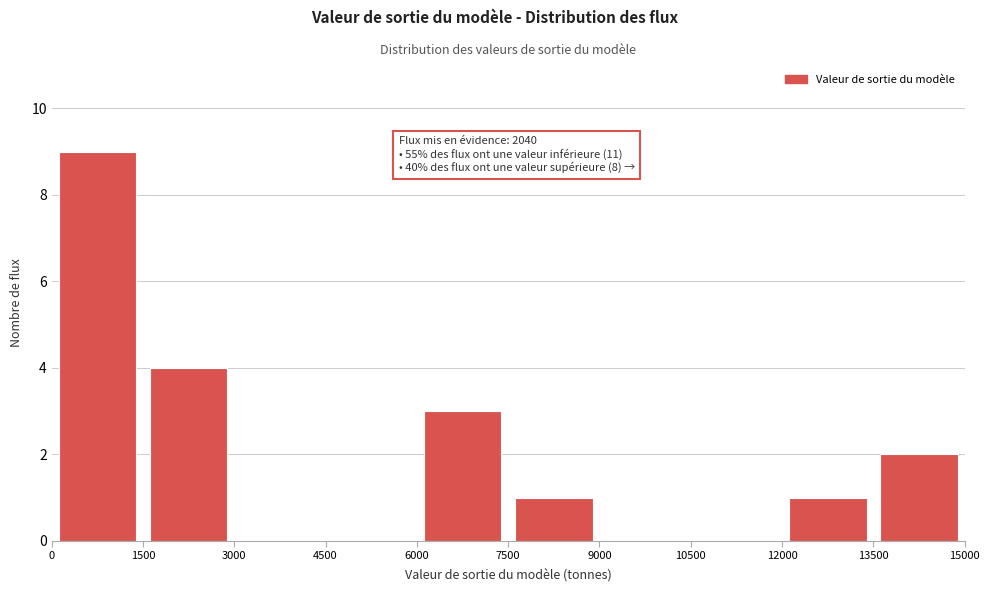

Which range on the x-axis has the tallest bar?

0 to 1500